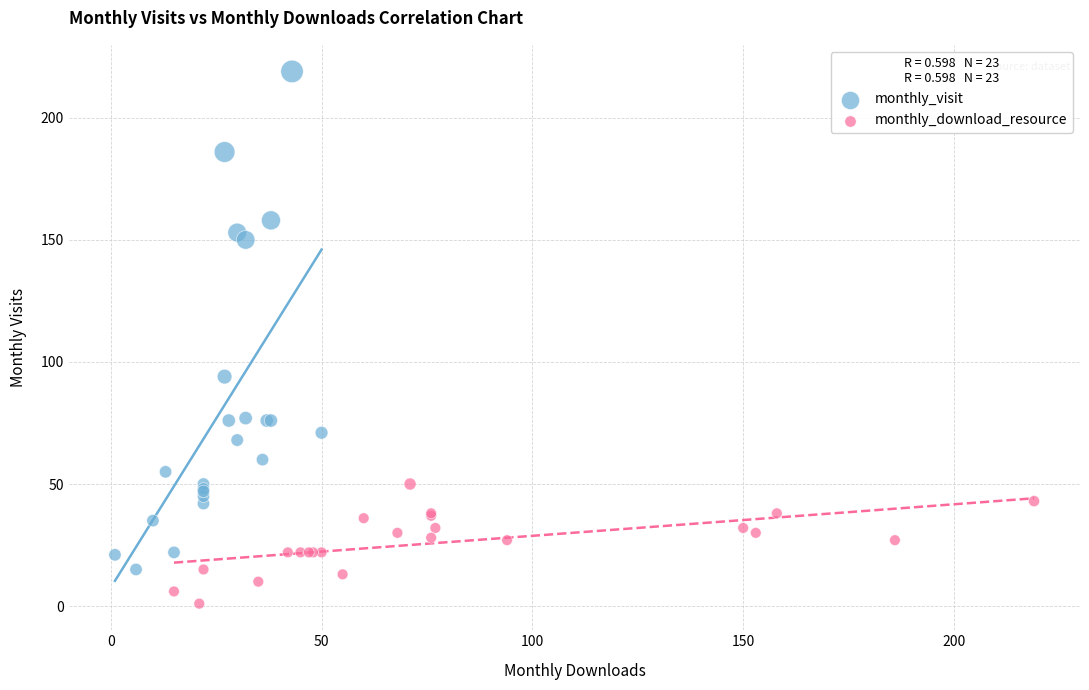

Which series contains the lowest Y value?

monthly_download_resource